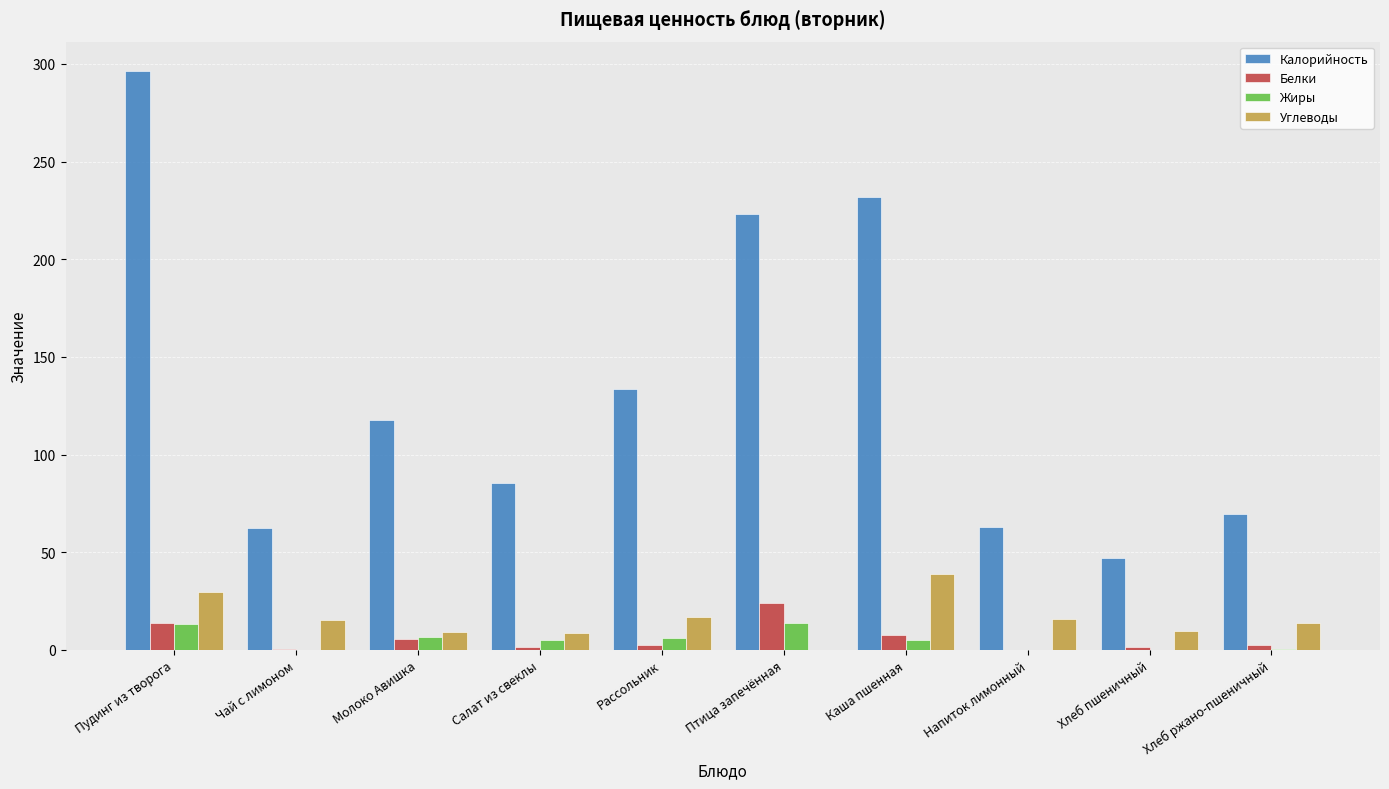

What is the sum of all Жиры values?

50.7